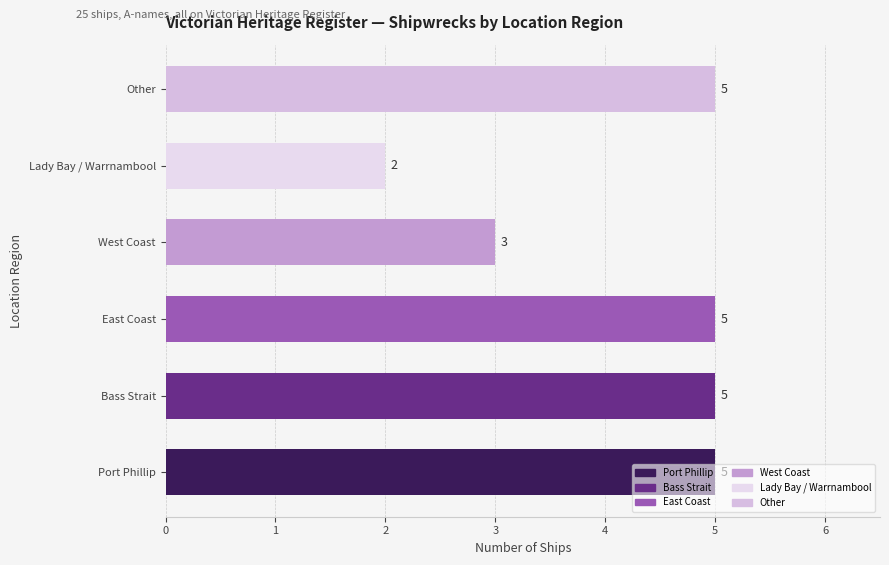

What is the sum of all values?

25